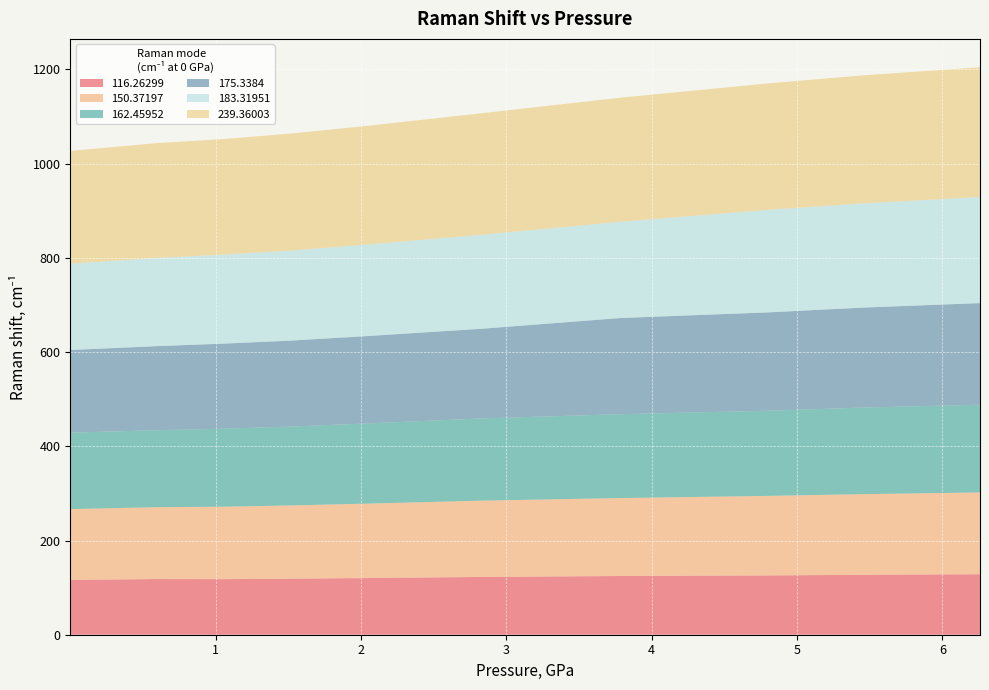

Reading left to right, list all the values displayed in this chart.

116.26299: 116.3	118.1	118.0	118.9	120.3	122.7	124.7	125.8	127.2	128.4
150.37197: 150.4	152.6	153.8	155.5	158.1	161.9	165.5	168.9	171.2	173.6
162.45952: 162.5	163.3	165.7	167.5	170.3	174.5	178.1	180.8	183.8	186.3
175.3384: 175.3	178.5	180.5	182.4	185.6	190.4	204.2	208.8	212.1	215.7
183.31951: 183.3	187.1	189.0	191.2	194.5	199.6	204.4	217.7	221.2	225.2
239.36003: 239.4	243.8	245.4	248.4	252.0	257.9	263.4	268.5	271.7	275.4